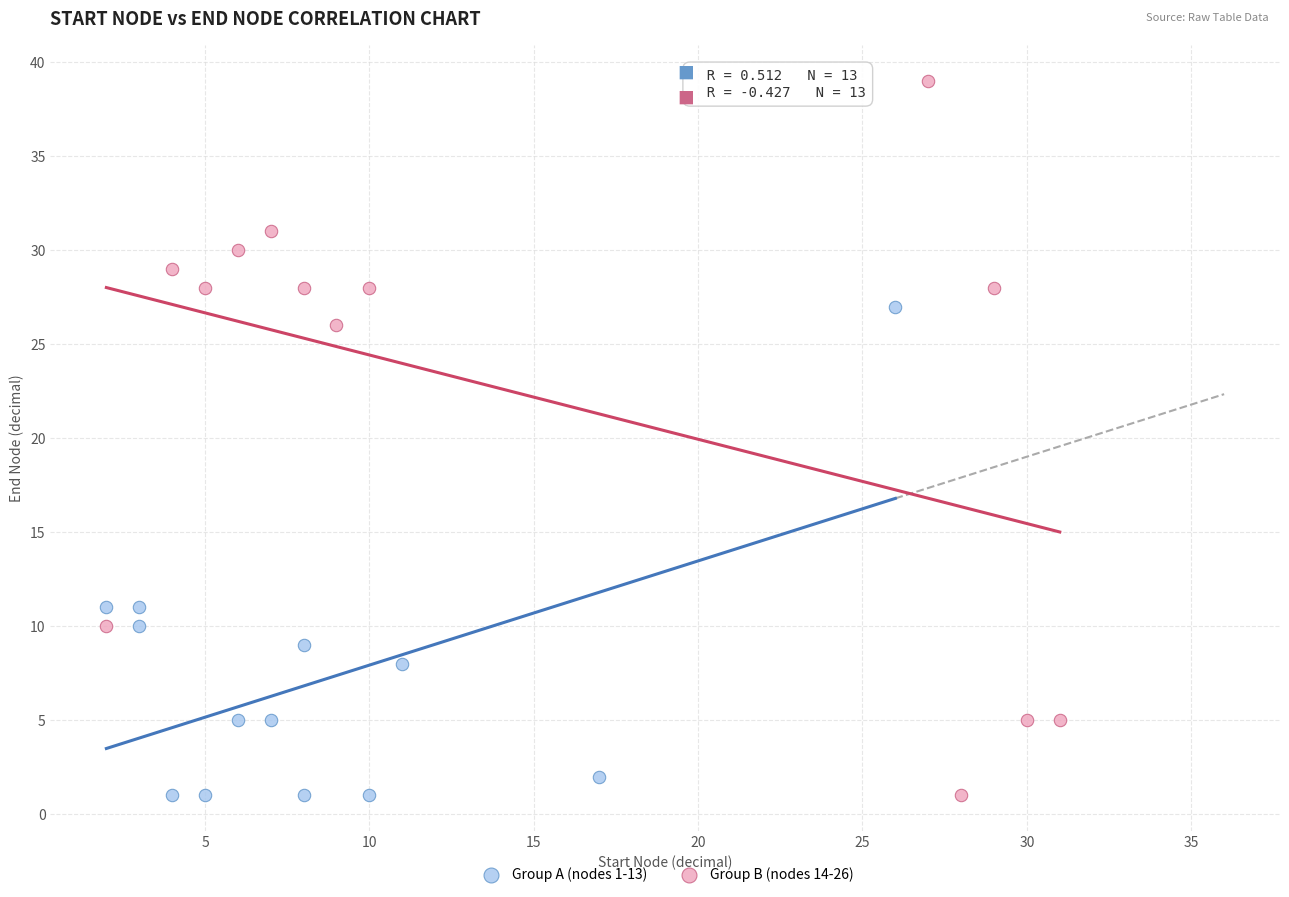

Which series reaches the maximum Y coordinate?

Group B (nodes 14-26)